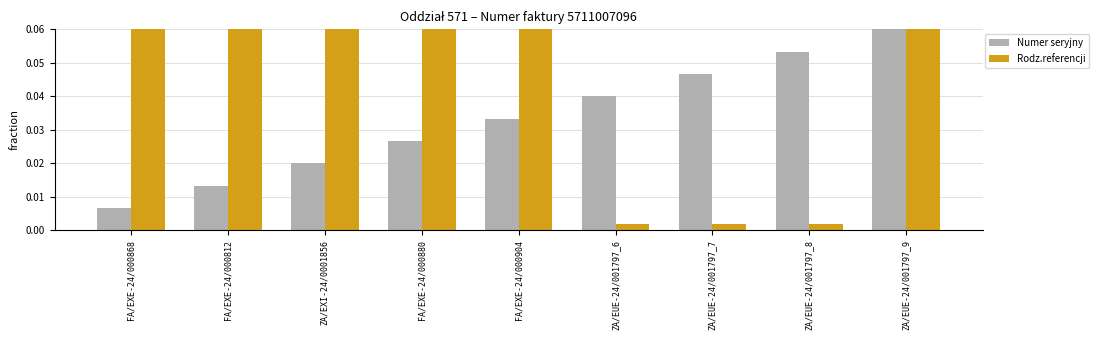

At which category is the sum across all series the highest?

ZA/EUE-24/001797_9